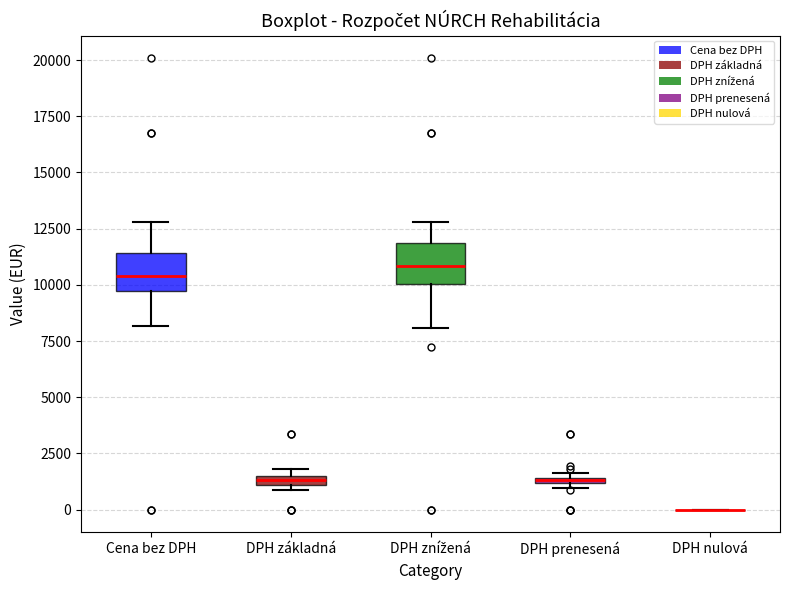

Where is the upper edge of the box for DPH prenesená on the y-axis? The values are not printed on the chart, so give them approximately, as read against the axis.

1500